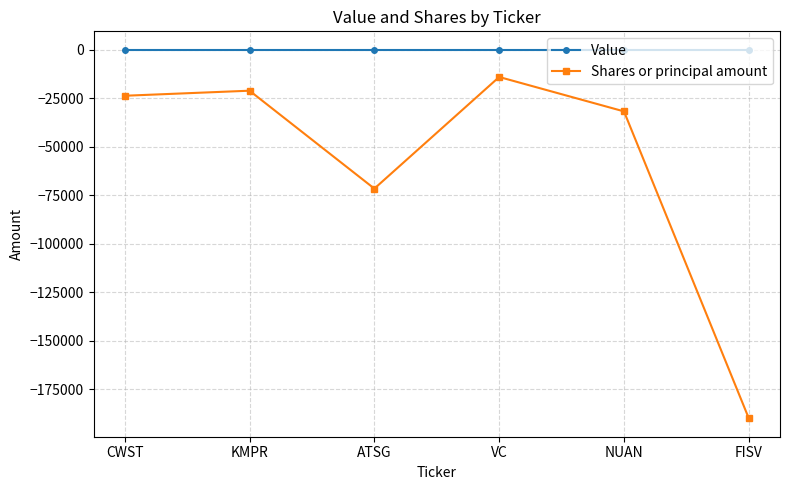

Reading right to left, what are all the values shown in this chart?

Value: 0	0	0	0	0	0
Shares or principal amount: -189989	-31777	-14037	-71584	-21107	-23710